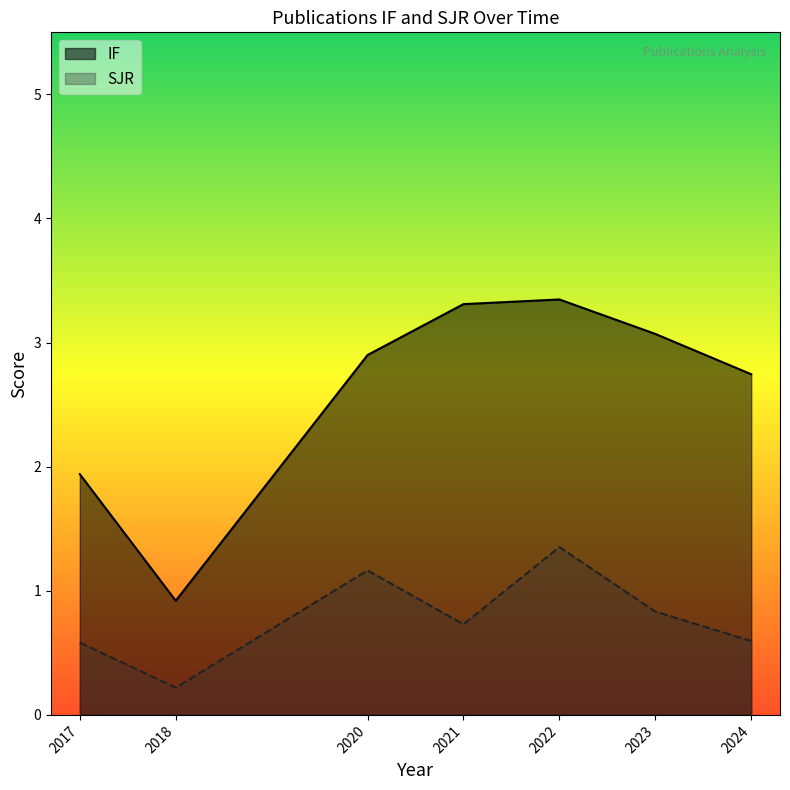

True or false: SJR and IF cross at least once.

False